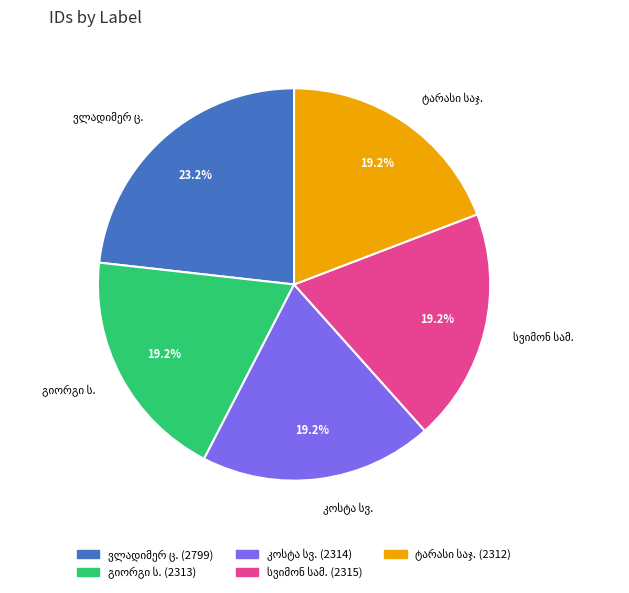

How many slices are in this pie chart?

5